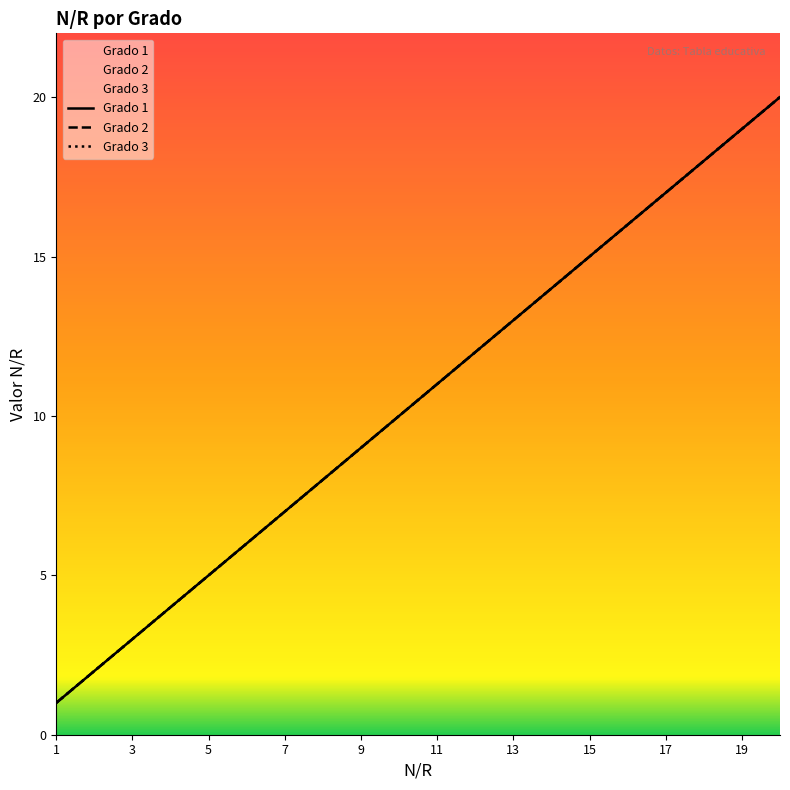

Rank the series by their maximum value, from lowest to highest.

Grado 1, Grado 2, Grado 3